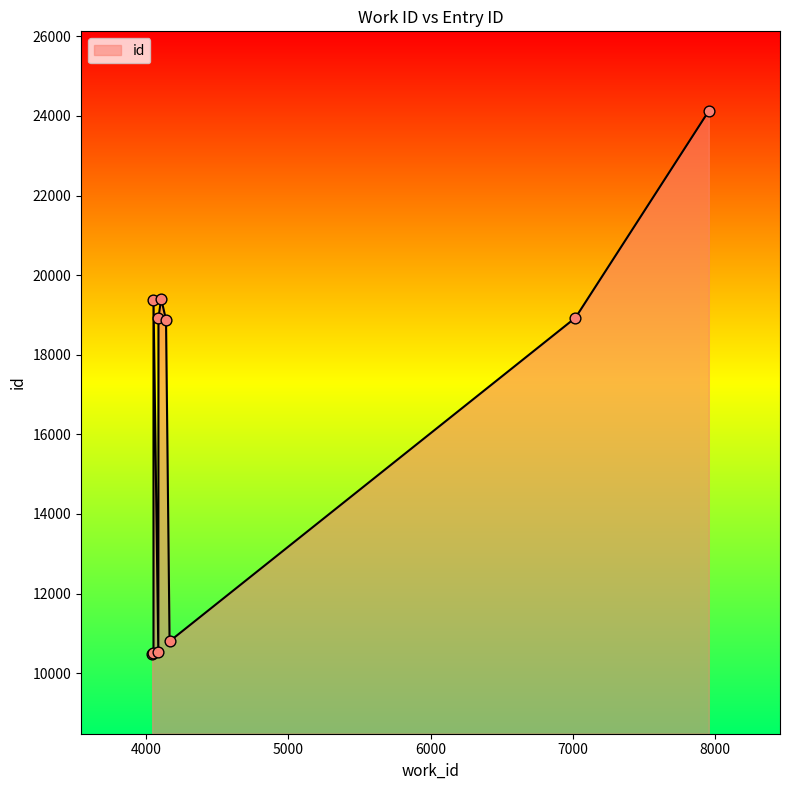

Approximately how many times larger is the value at 7018 compared to 7955?

0.8